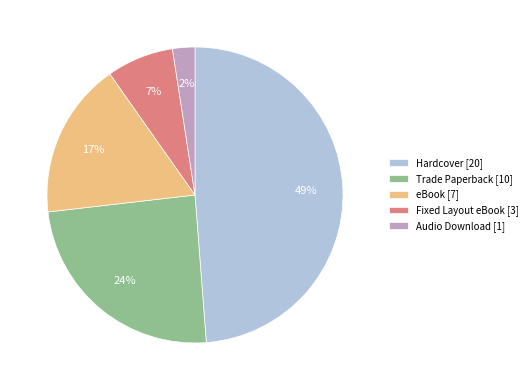

To the nearest percent, what is the difference between the Trade Paperback and Fixed Layout eBook slice percentages?

17%